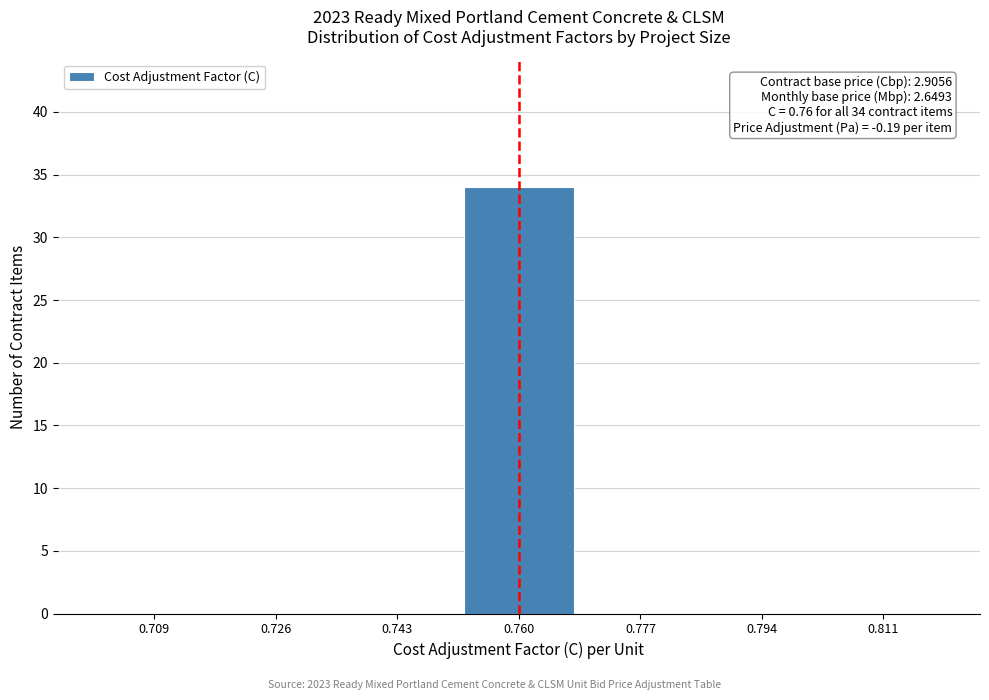

Over which range of the x-axis is the bar tallest?

0.752 to 0.768